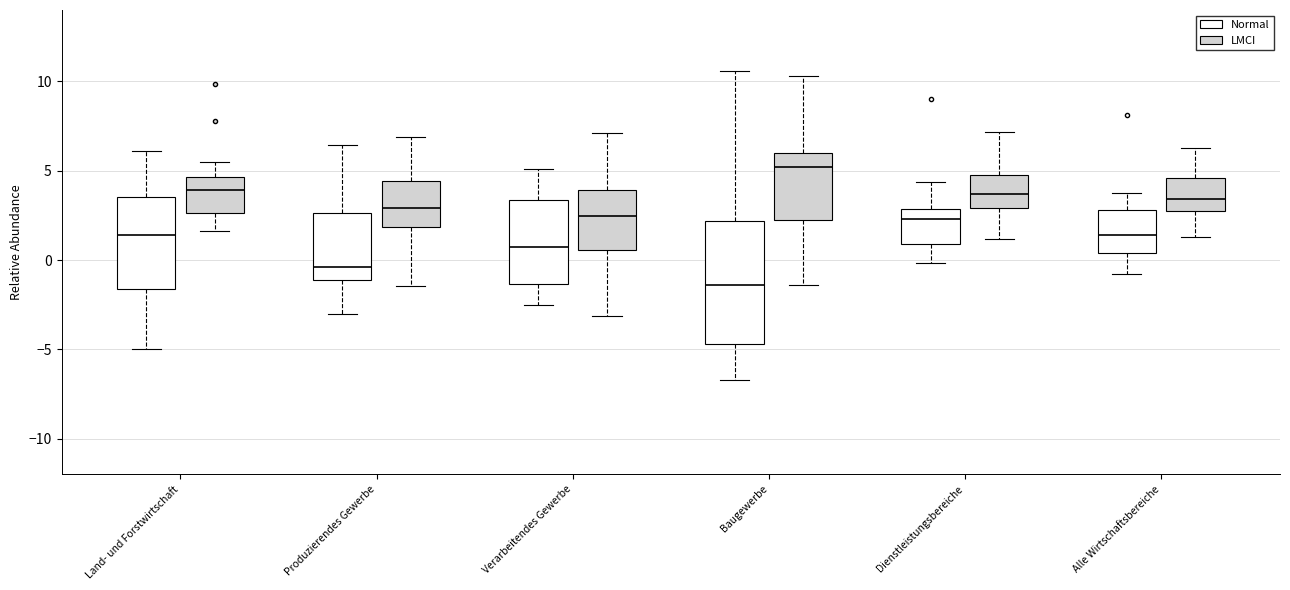

Which box's median line is the lowest?

Baugewerbe (Normal)